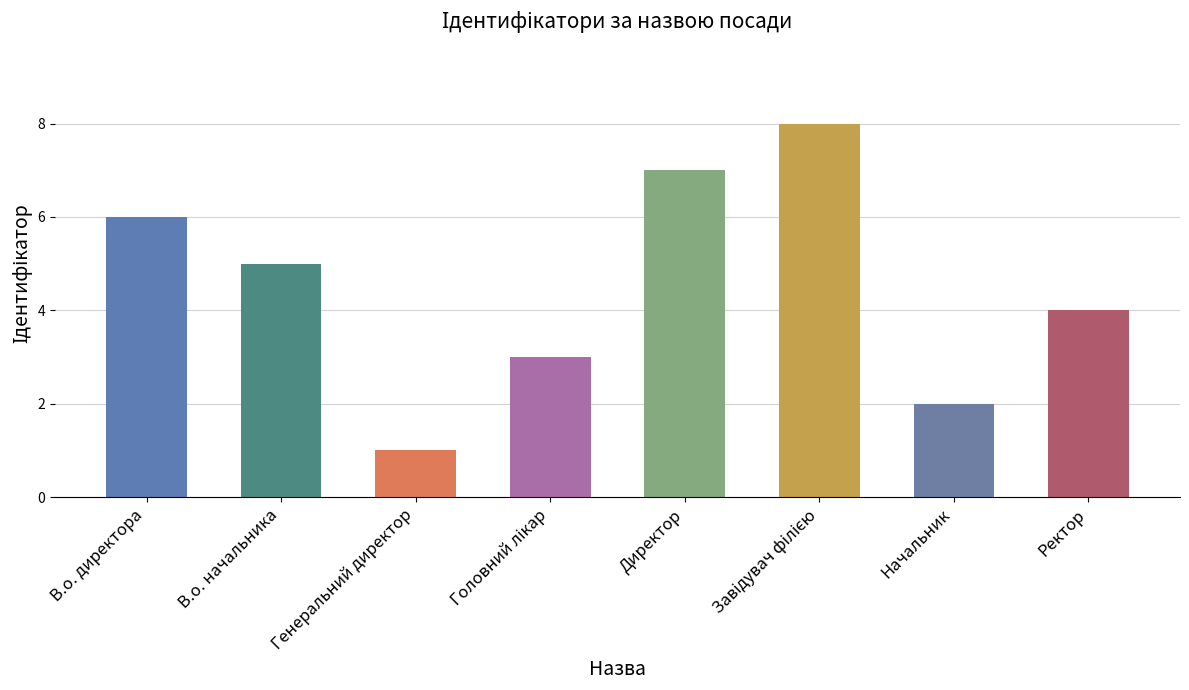

The chart shows a value of 4 at Ректор. True or false?

True